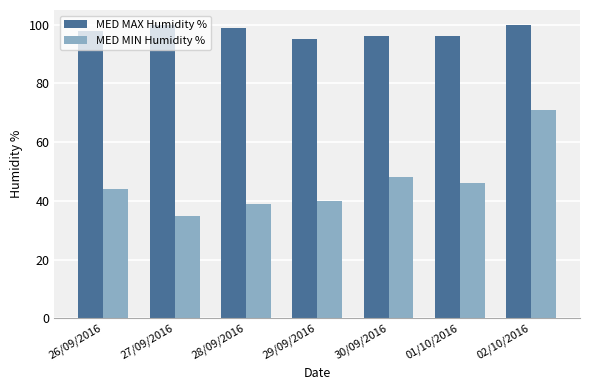

At which category is the sum across all series the highest?

02/10/2016